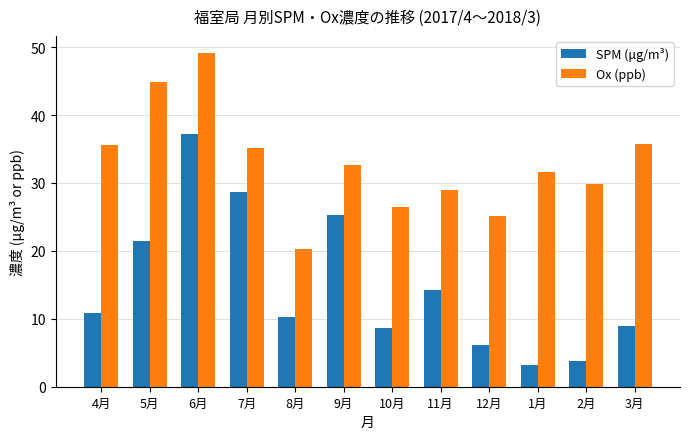

What is the difference between the highest and lowest values at 3月?

26.8